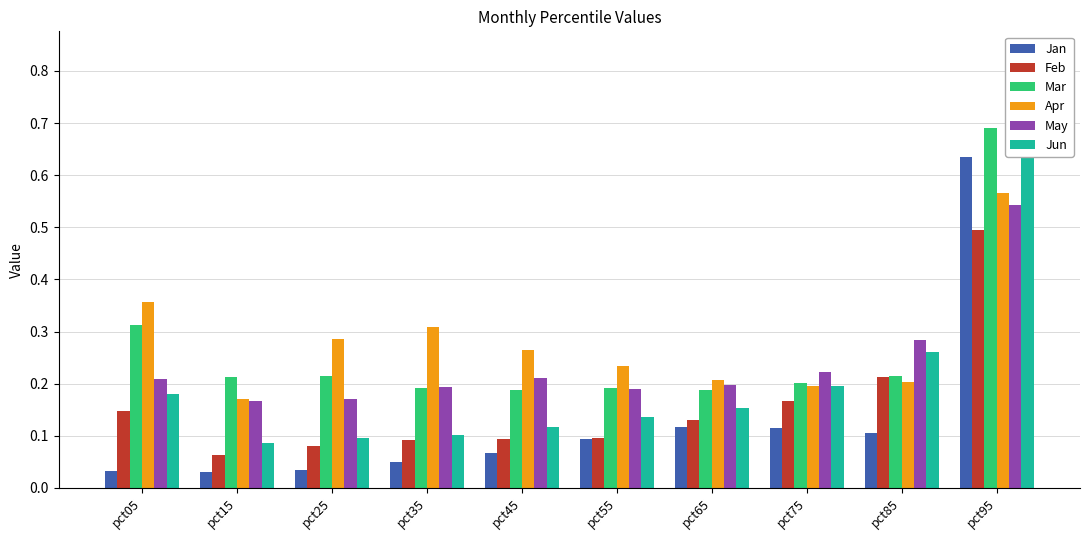

What are all the series names shown in the legend?

Jan, Feb, Mar, Apr, May, Jun